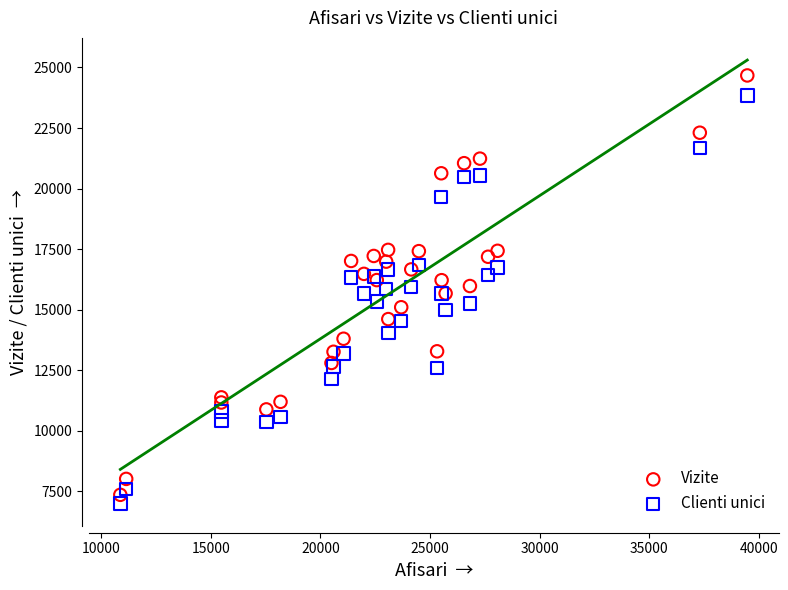

Which series has the largest Y range (max minus min)?

Vizite